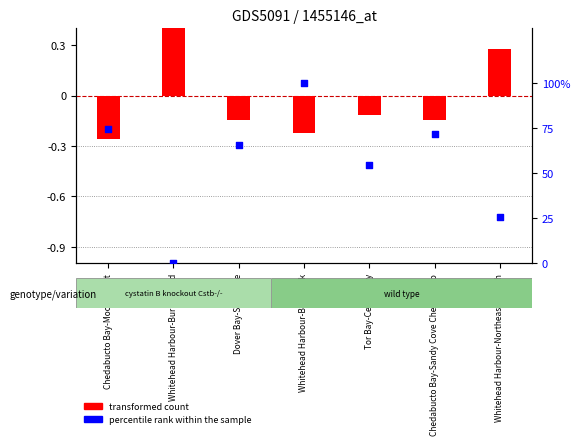

What are all the series names shown in the legend?

transformed count, percentile rank within the sample